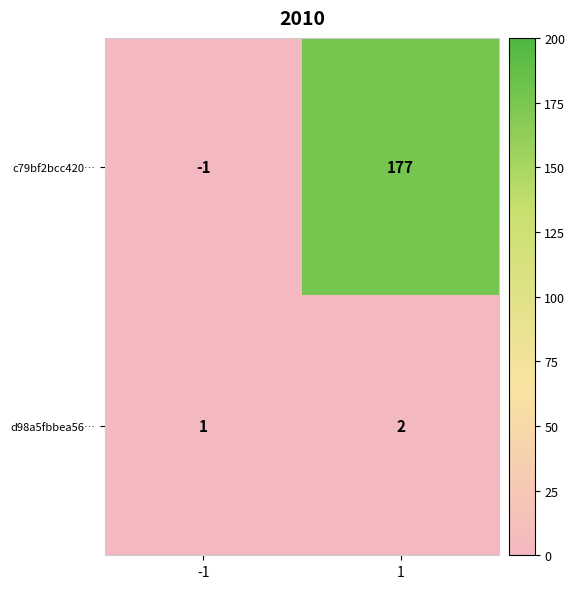

At -1, list the series in order from largest to smallest.

d98a5fbbea56…, c79bf2bcc420…